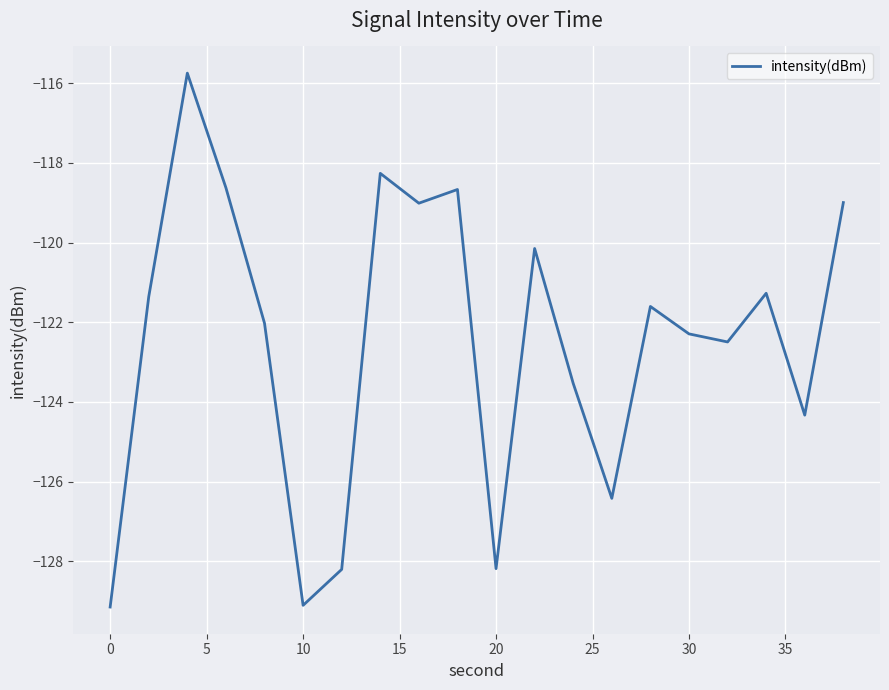

How many values are below -121?

13